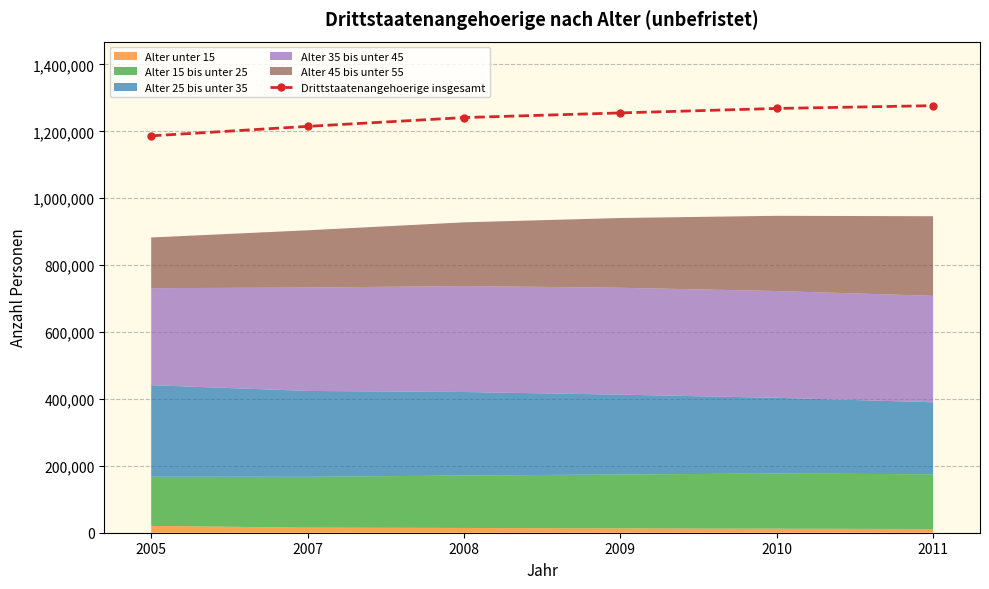

What is the difference between the second highest and second lowest values?

53610